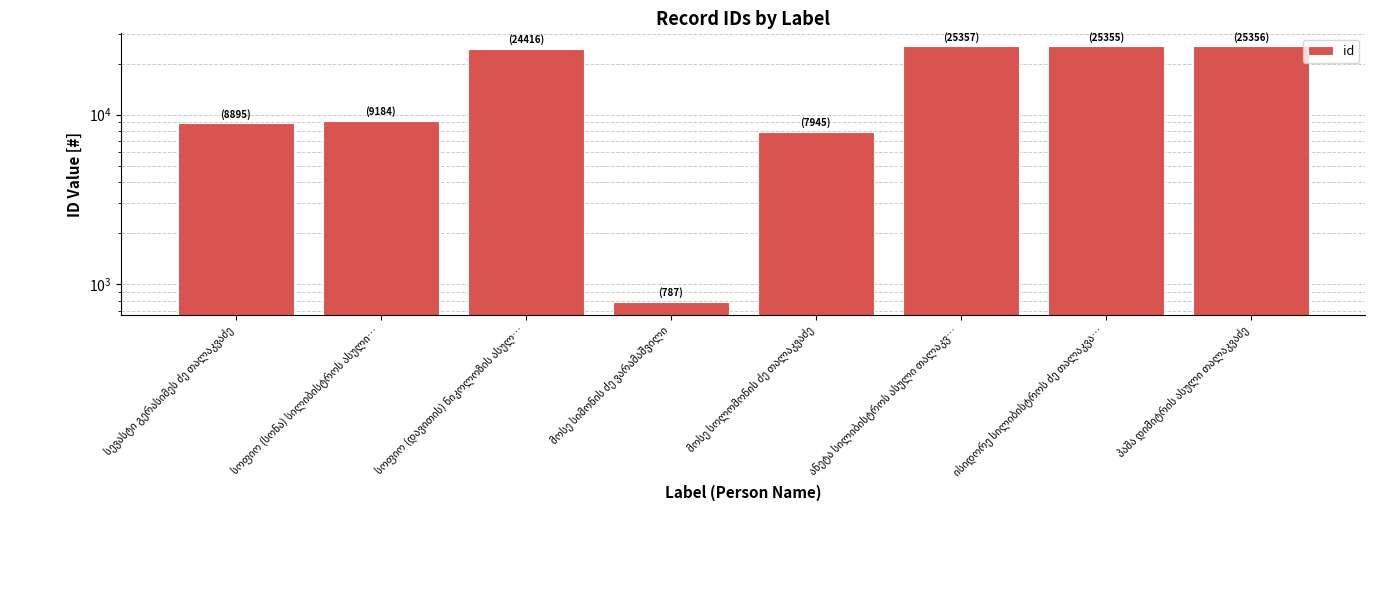

How many bars are there in total?

8